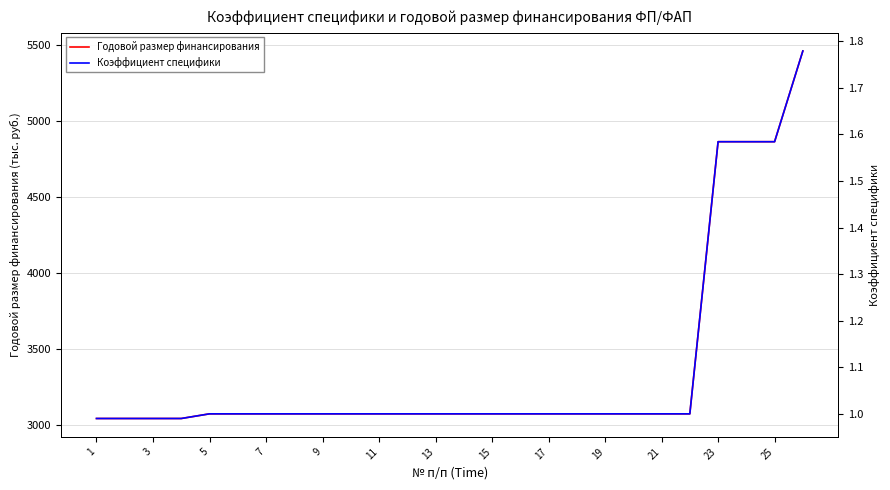

What is the highest value of the Годовой размер финансирования series?

5462.3